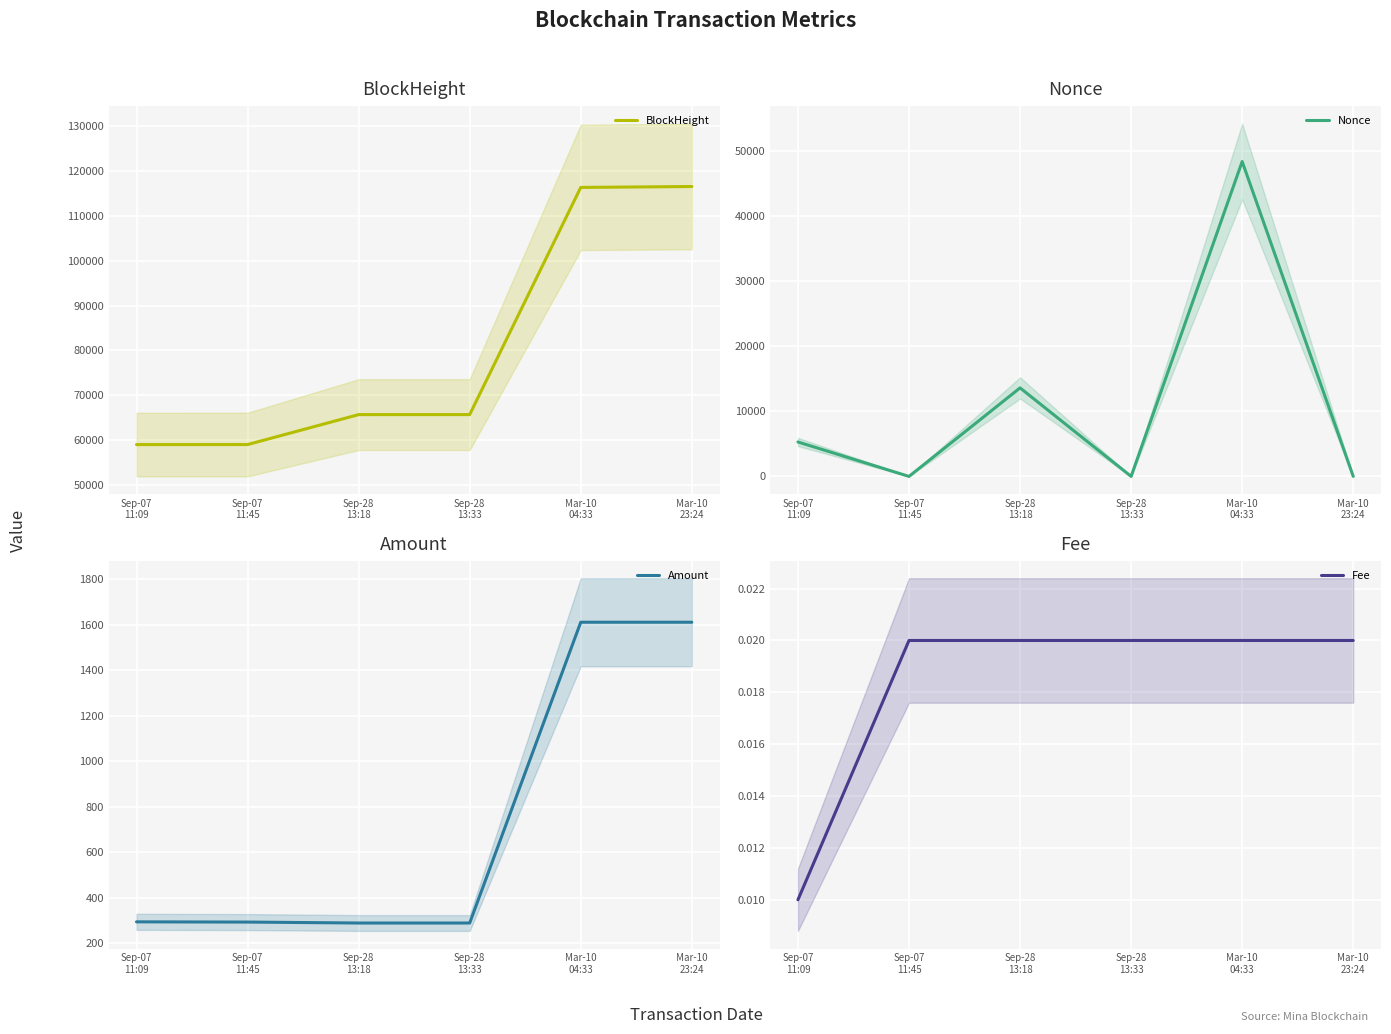

Reading left to right, list all the values displayed in this chart.

BlockHeight: Sep-07
11:09=59047.0	Sep-07
11:45=59053.0	Sep-28
13:18=65722.0	Sep-28
13:33=65727.0	Mar-10
04:33=116317.0	Mar-10
23:24=116515.0
Nonce: Sep-07
11:09=5290.0	Sep-07
11:45=0.0	Sep-28
13:18=13600.0	Sep-28
13:33=1.0	Mar-10
04:33=48380.0	Mar-10
23:24=2.0
Amount: Sep-07
11:09=294.1	Sep-07
11:45=293.1	Sep-28
13:18=289.0	Sep-28
13:33=288.9	Mar-10
04:33=1610.9	Mar-10
23:24=1610.9
Fee: Sep-07
11:09=0.0	Sep-07
11:45=0.0	Sep-28
13:18=0.0	Sep-28
13:33=0.0	Mar-10
04:33=0.0	Mar-10
23:24=0.0